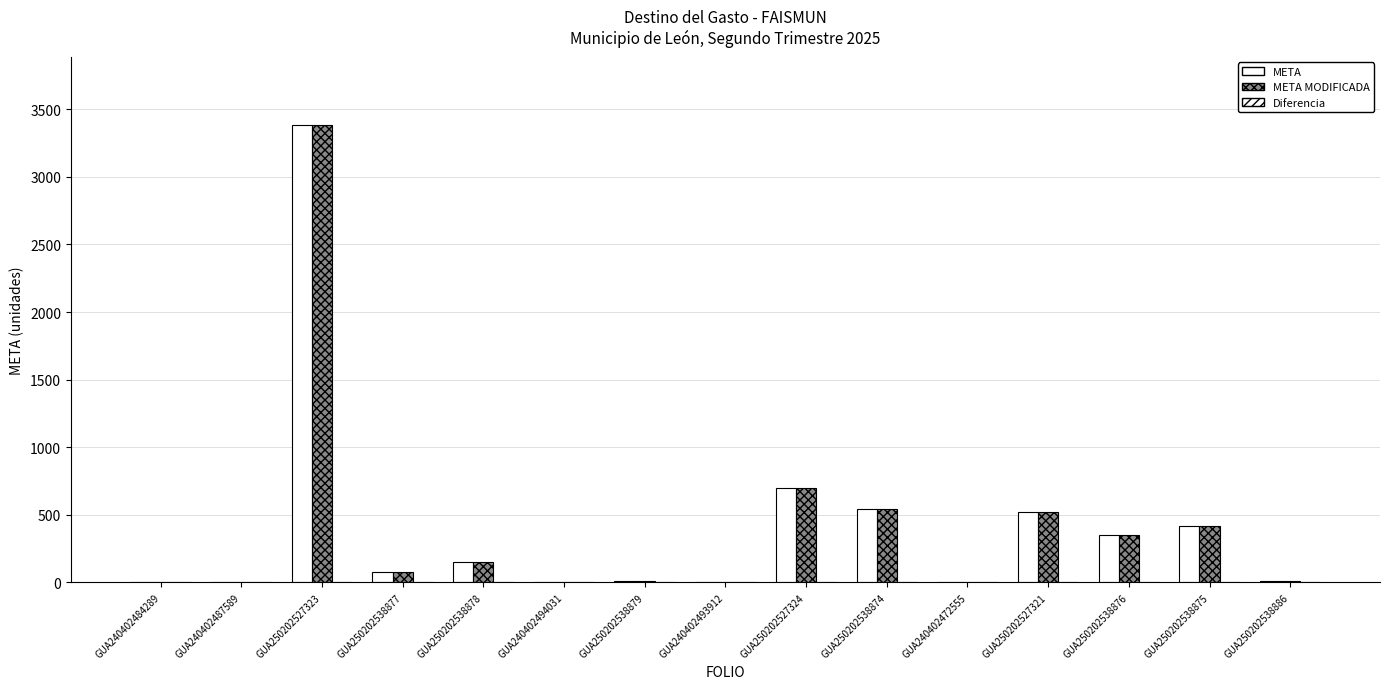

Which has a higher value, GUA240402494031 or GUA250202538875?

GUA250202538875